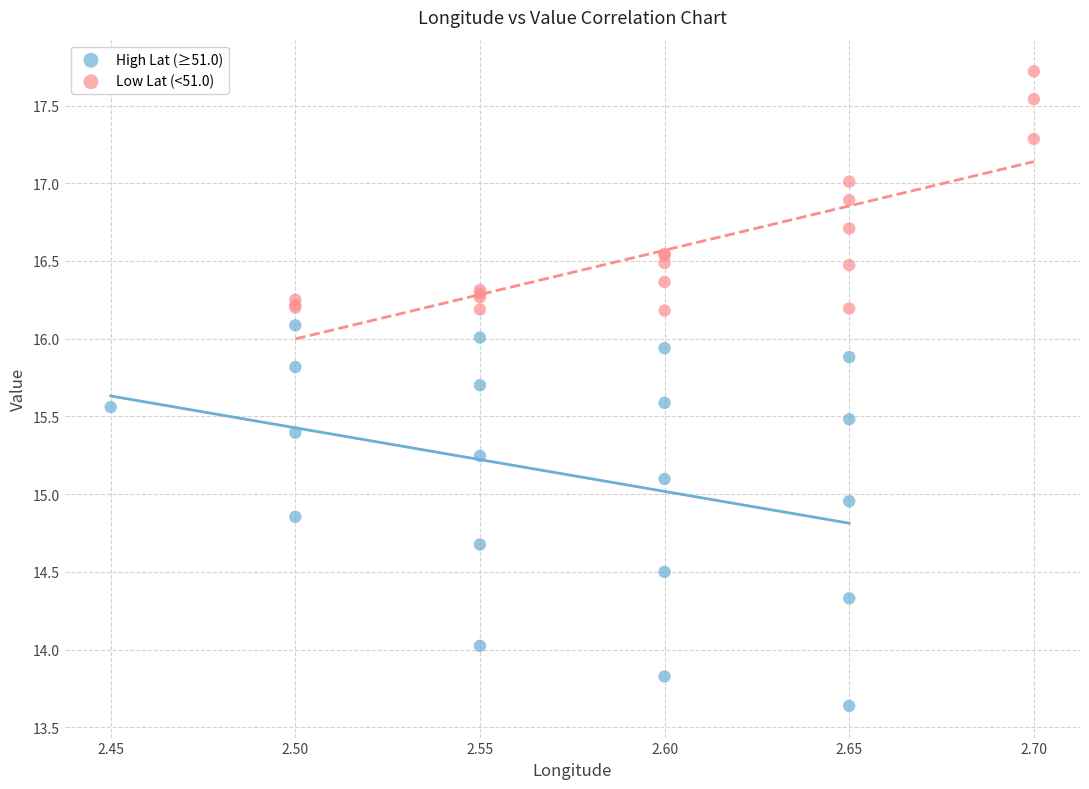

Which series reaches the minimum Y coordinate?

High Lat (≥51.0)